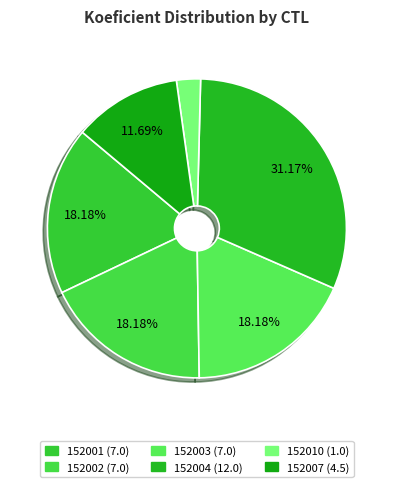

How many segments does this pie chart have?

6